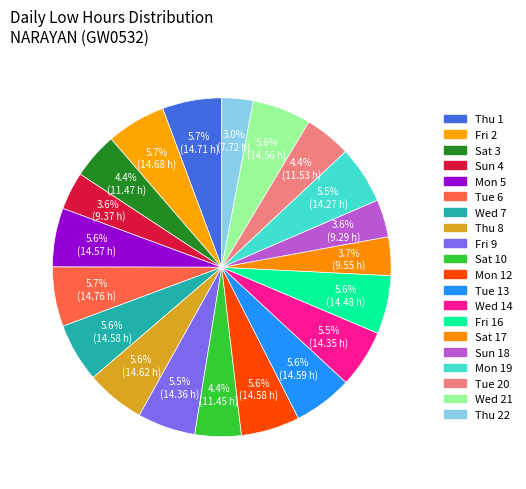

Count the number of slices in the pie.

20